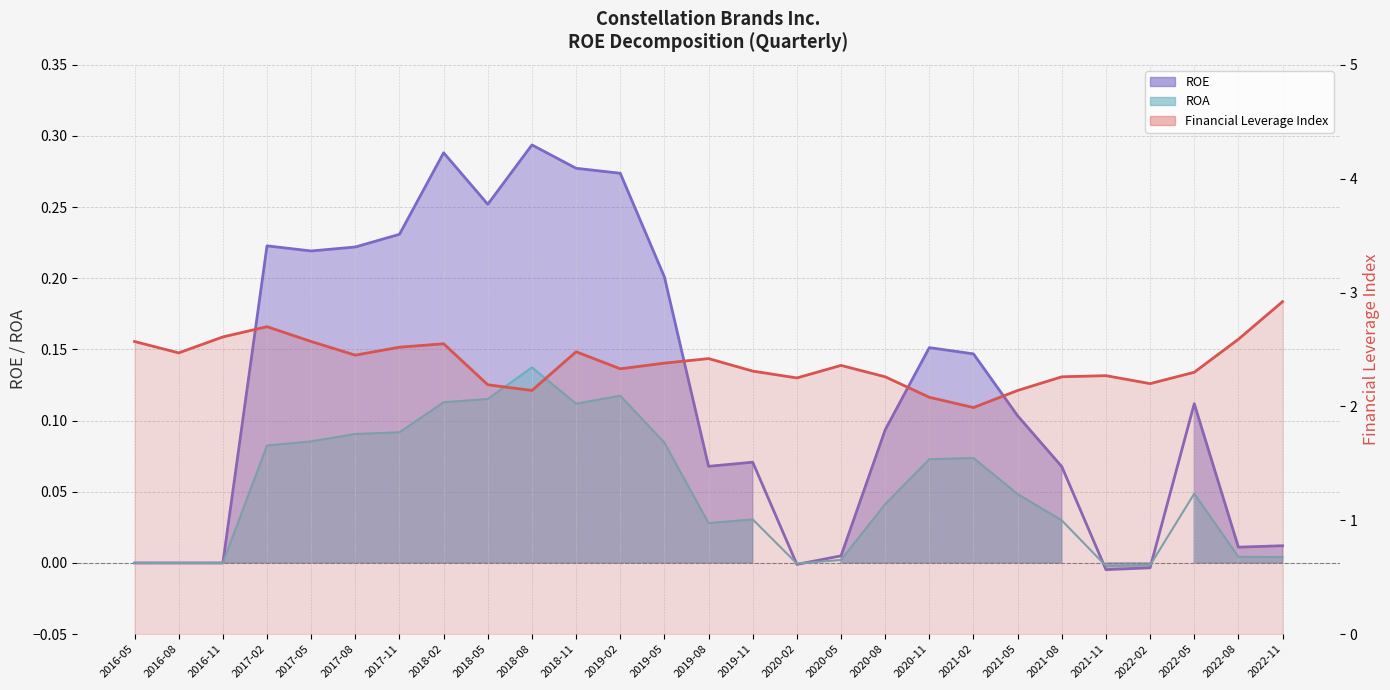

At which label is ROE closest to 0?

2016-05